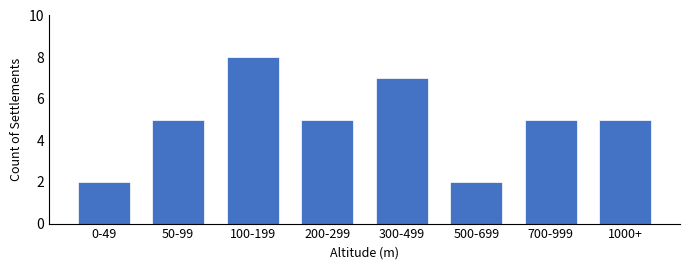

Reading left to right, what are all the values shown in this chart?

0-49=2	50-99=5	100-199=8	200-299=5	300-499=7	500-699=2	700-999=5	1000+=5